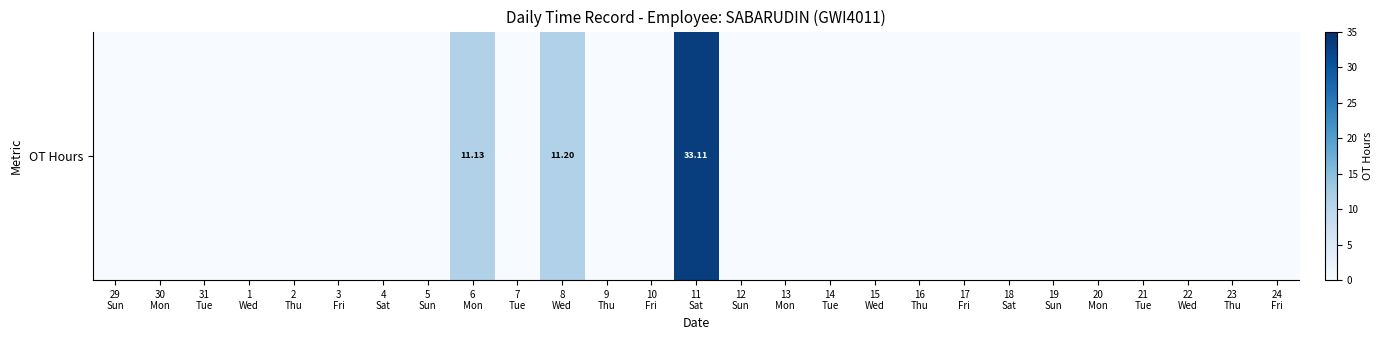

Reading left to right, what are all the values shown in this chart?

0.0	0.0	0.0	0.0	0.0	0.0	0.0	0.0	11.1	0.0	11.2	0.0	0.0	33.1	0.0	0.0	0.0	0.0	0.0	0.0	0.0	0.0	0.0	0.0	0.0	0.0	0.0